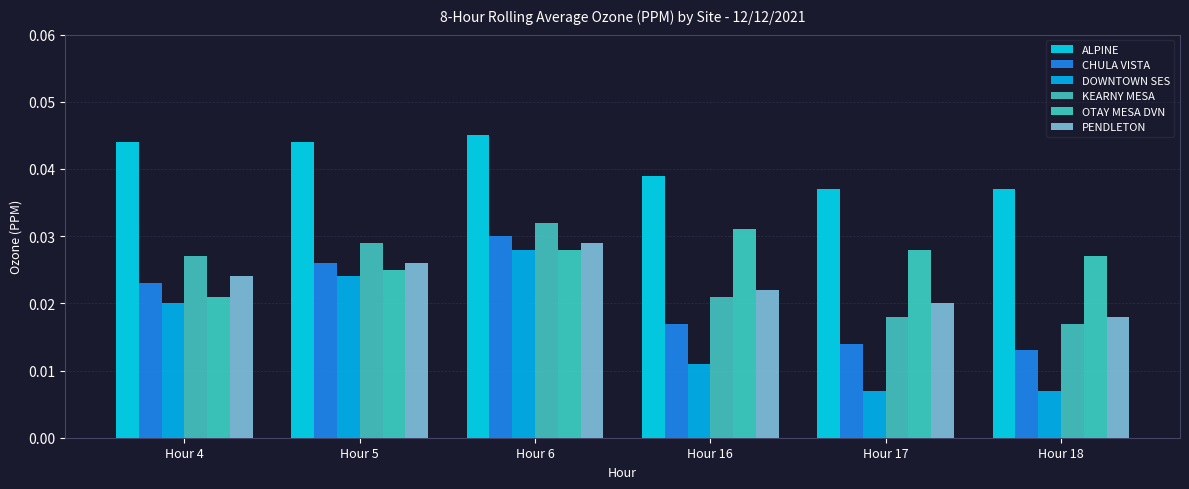

What is the sum of all KEARNY MESA values?

0.1